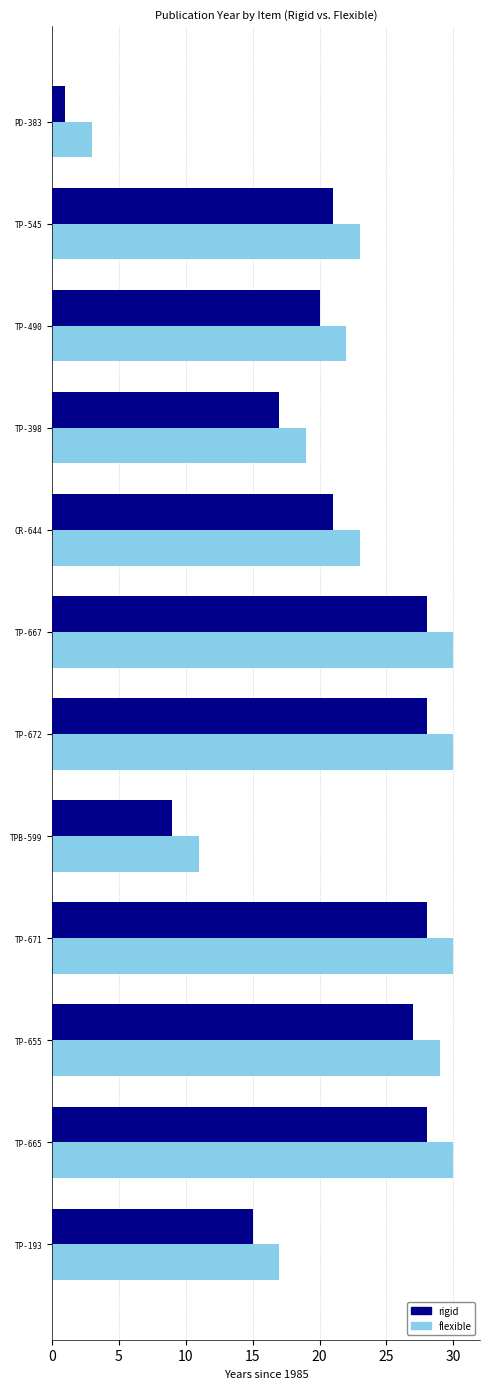

Which series has the largest total across all categories?

flexible